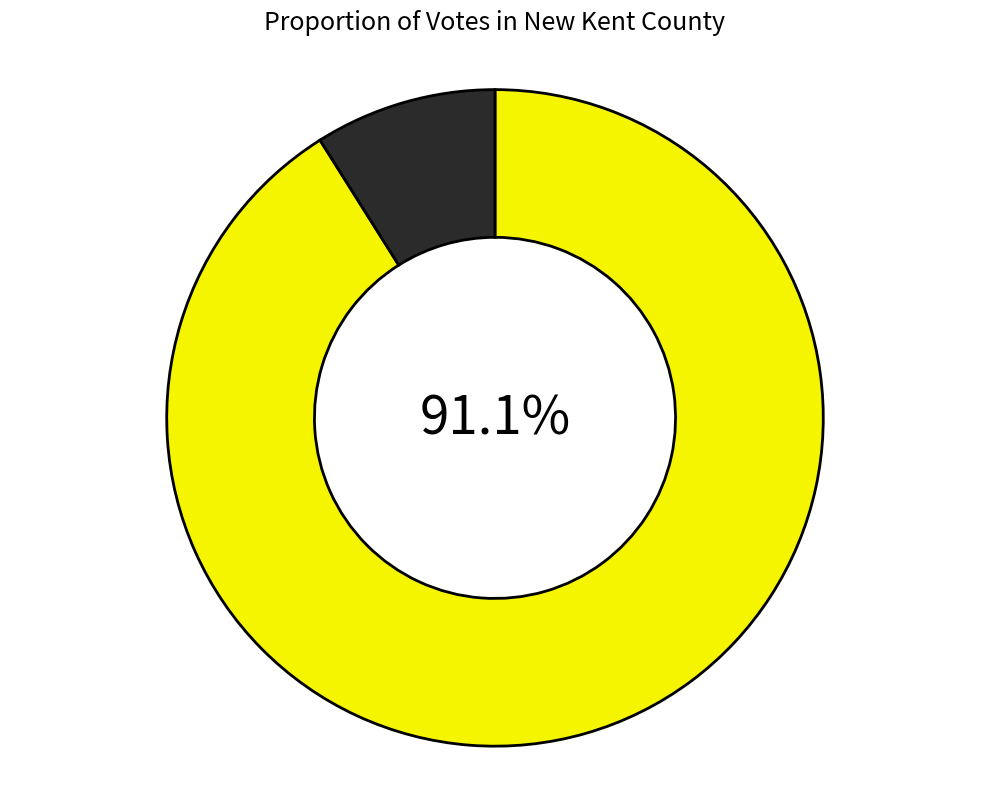

Does any single category account for the majority?

Yes